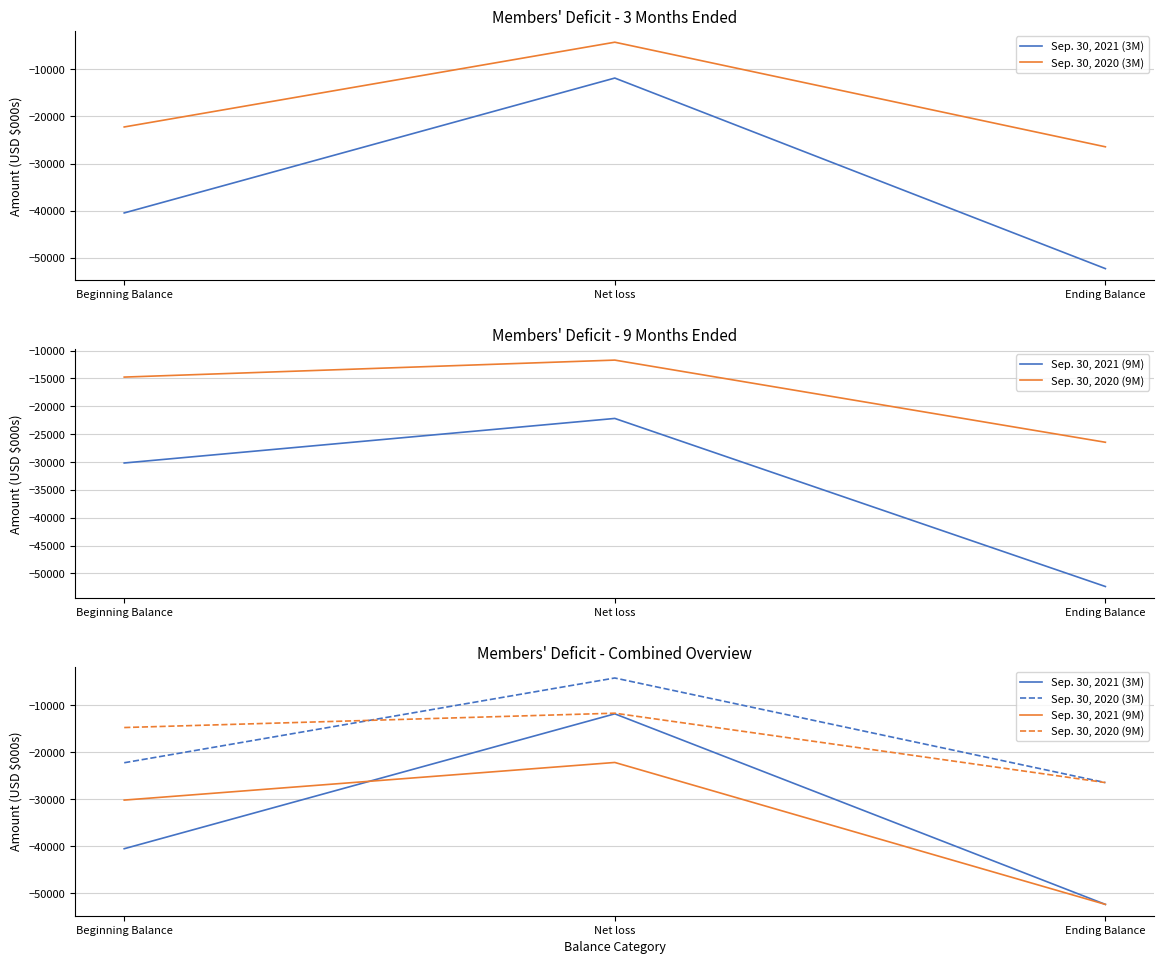

What is the minimum value for Sep. 30, 2020 (3M)?

-26446